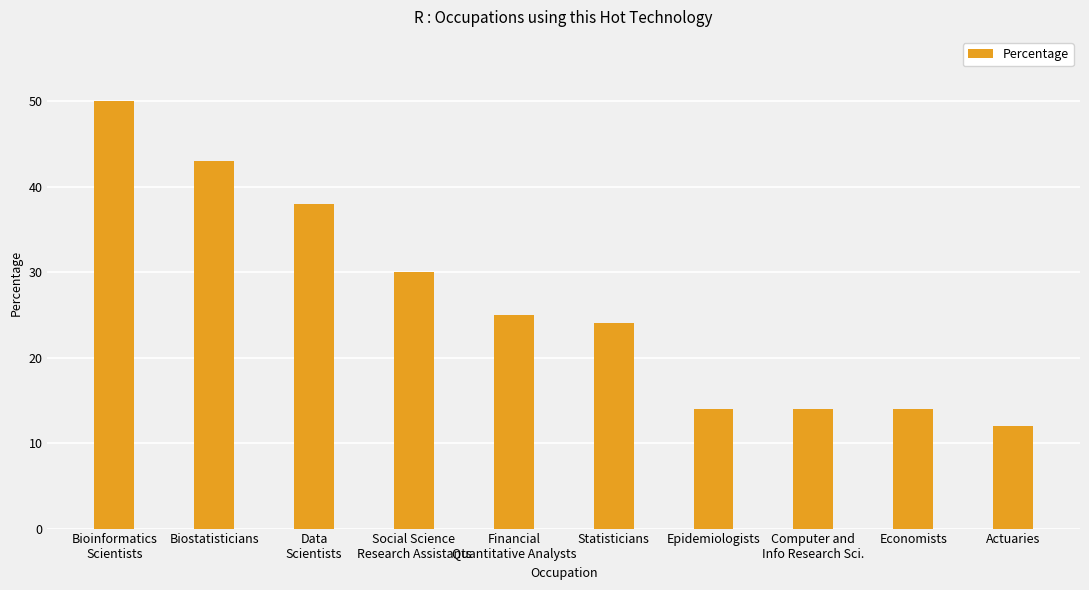

What is the difference between the maximum and second lowest values?

36